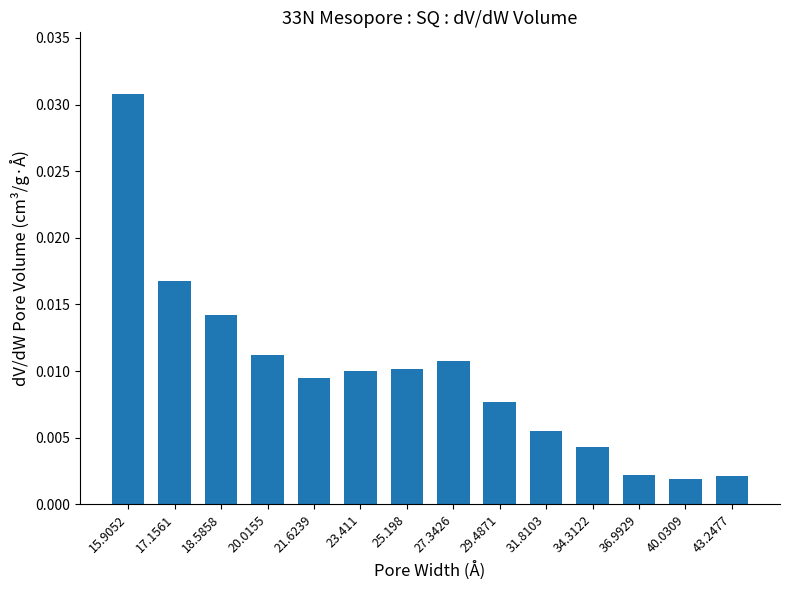

At which category does the chart reach its peak across all series?

15.9052